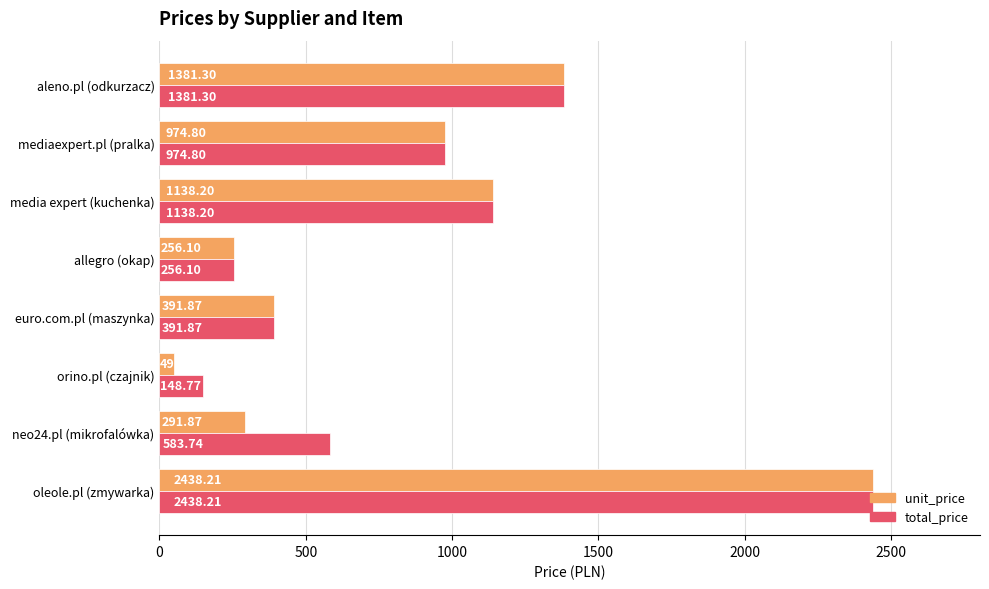

What is the sum of all total_price values?

7313.0